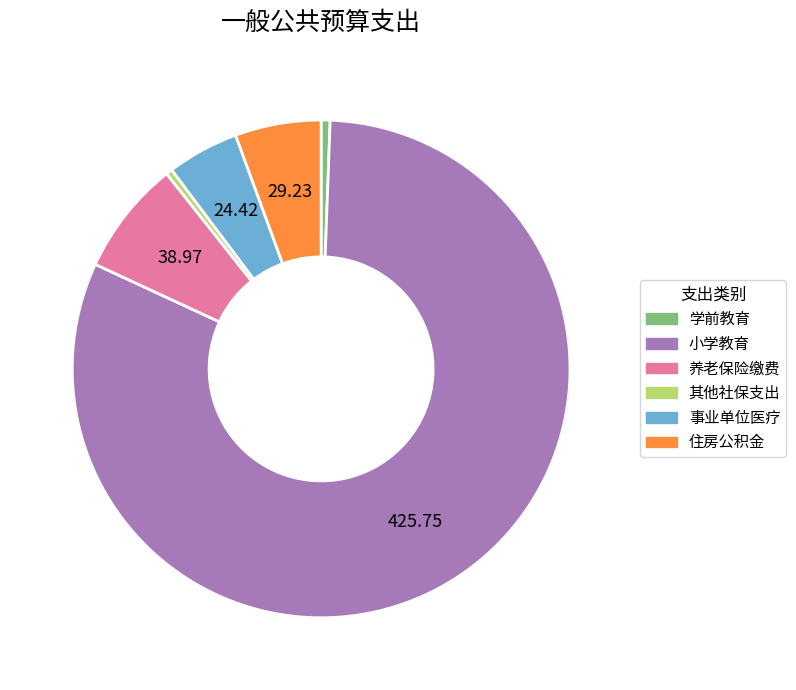

Count the number of slices in the pie.

6